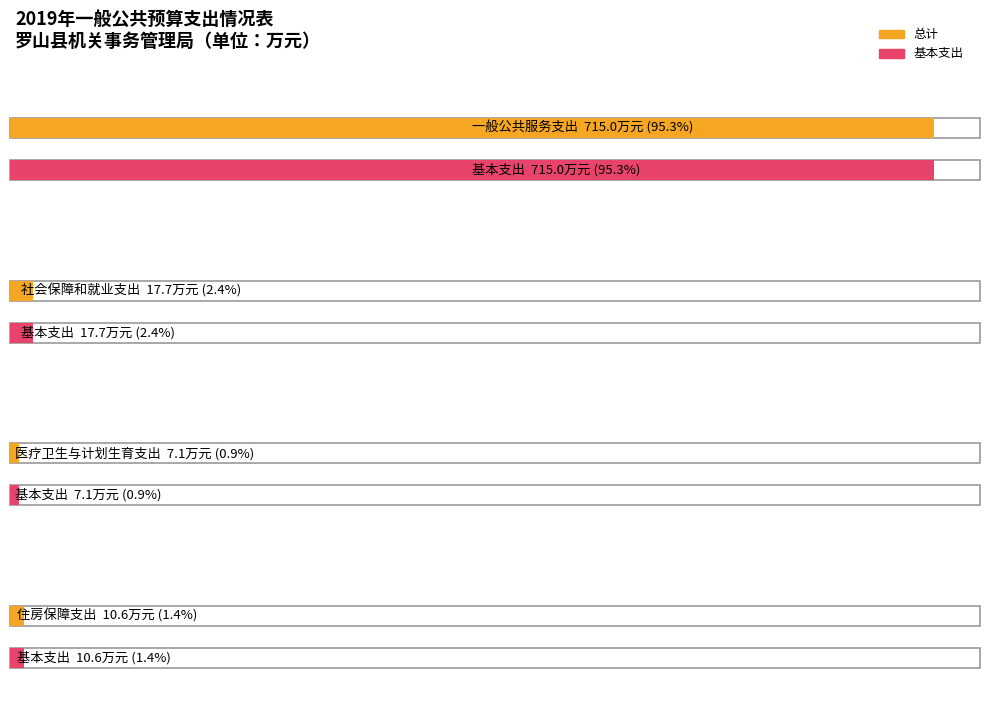

Which series has the largest total across all categories?

总计